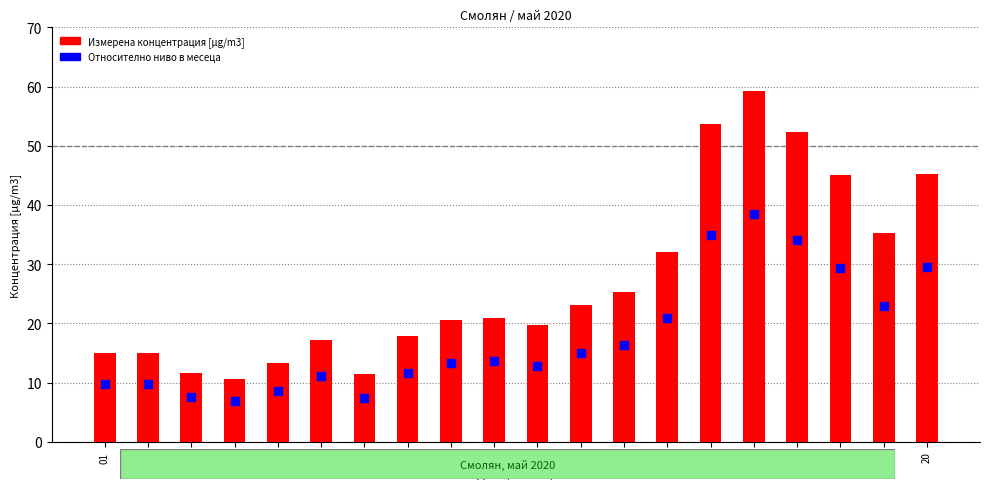

Which series contains the highest Y value?

Измерена концентрация [µg/m3]